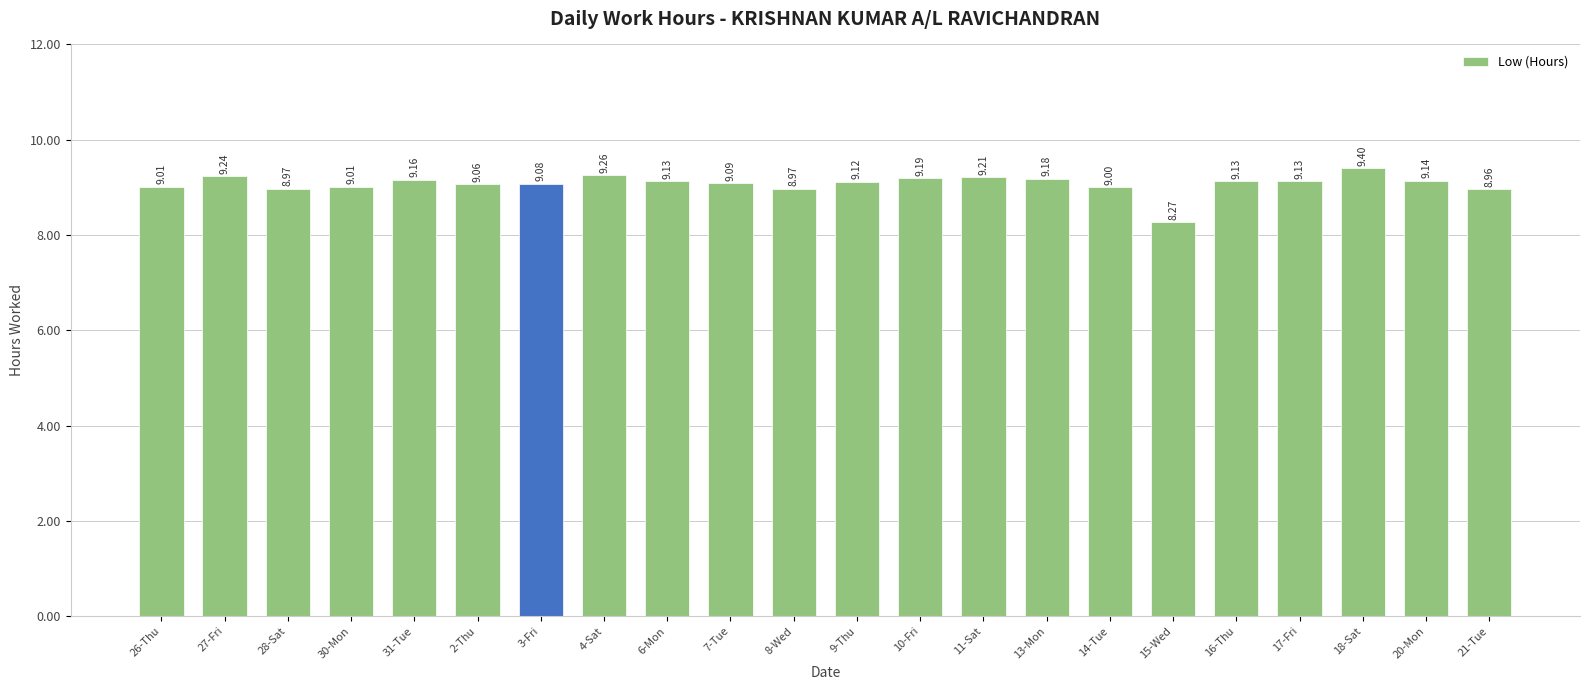

What is the sum of the values at 10-Fri and 14-Tue?

18.2